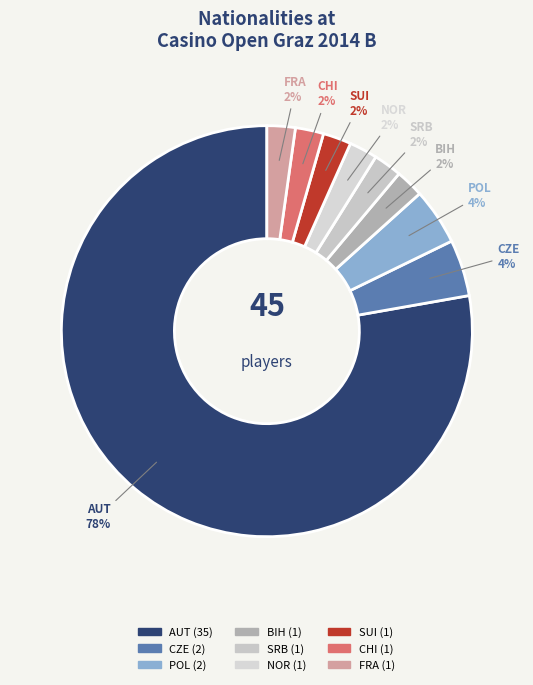

To the nearest percent, what is the difference between the CZE and NOR slice percentages?

2%